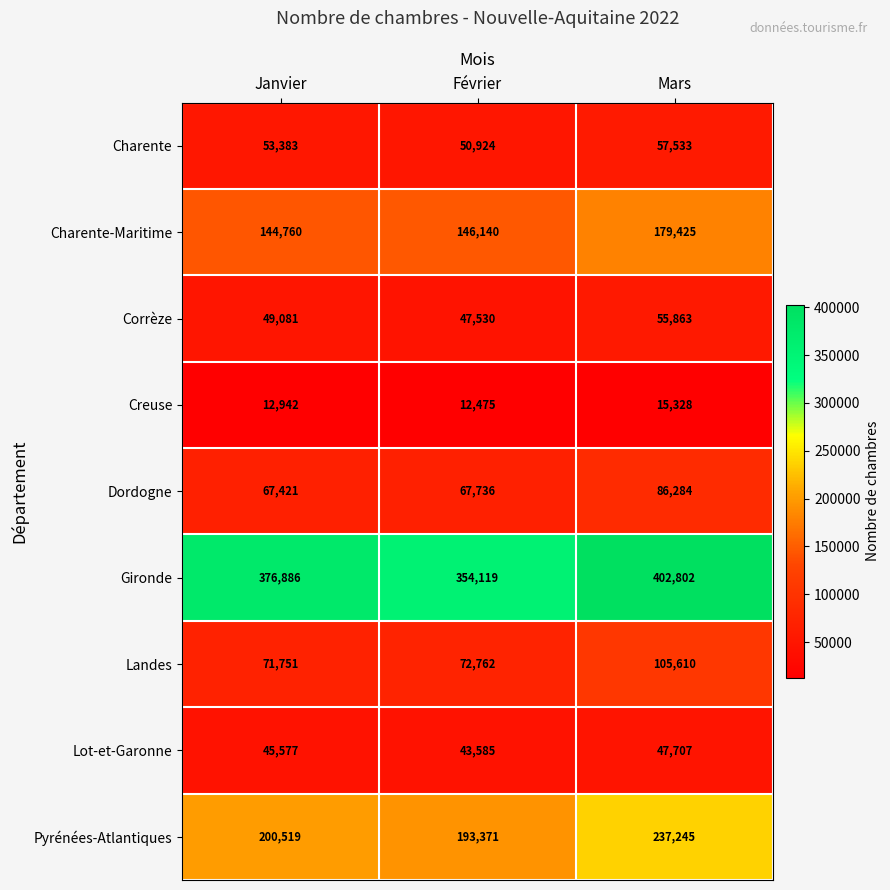

What is the difference between the second highest and minimum values in the Creuse series?

467